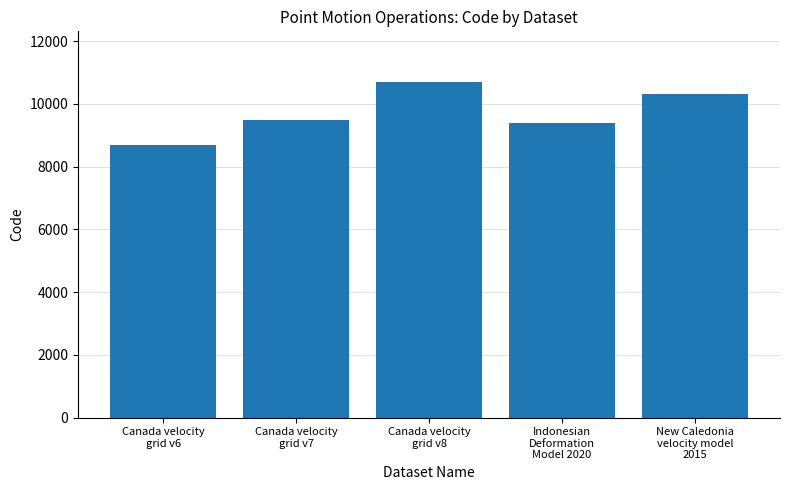

What is the difference between the second highest and minimum values?

1647